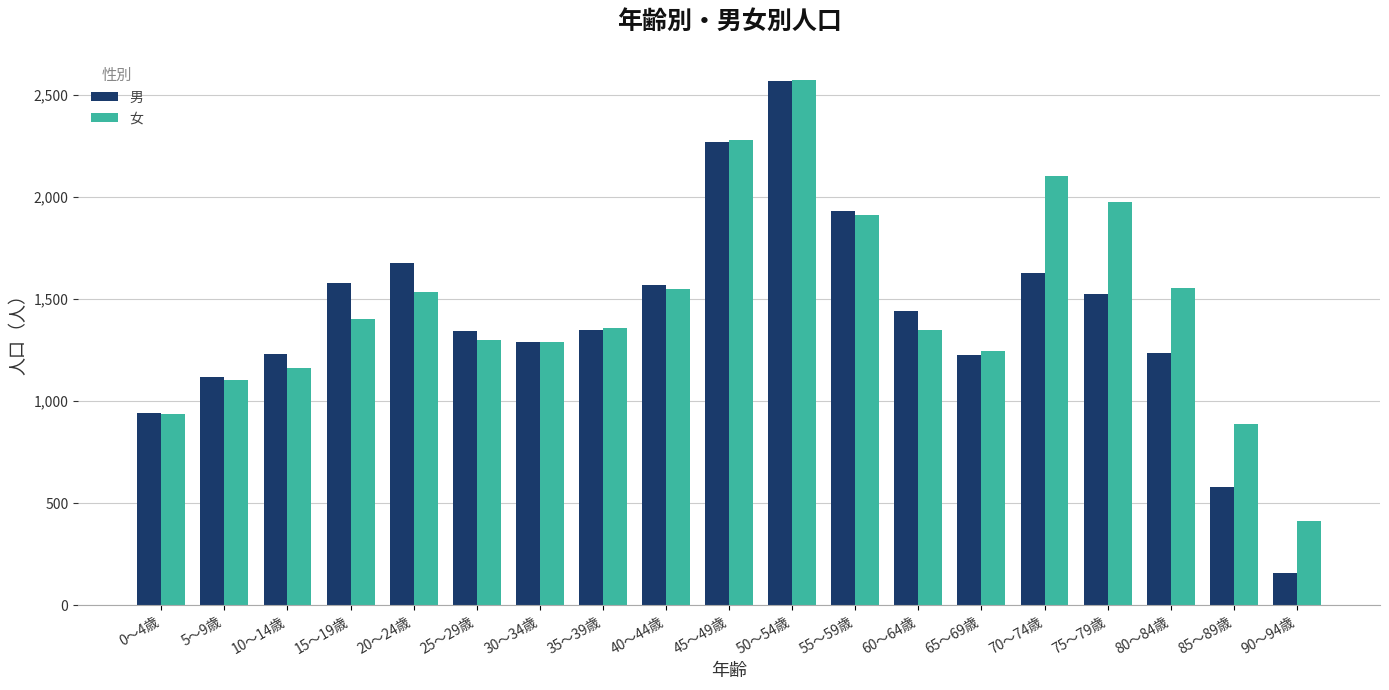

How many bars are there in total?

38